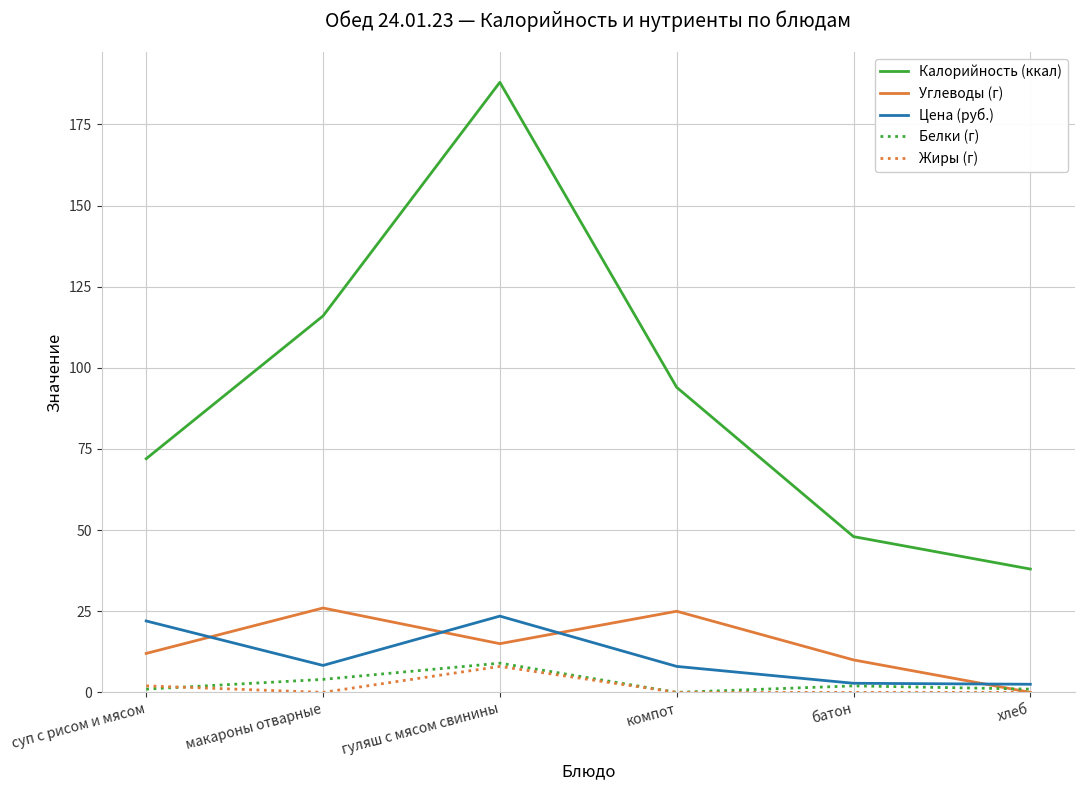

After their last crossing, which series has the higher values: Цена (руб.) or Углеводы (г)?

Цена (руб.)